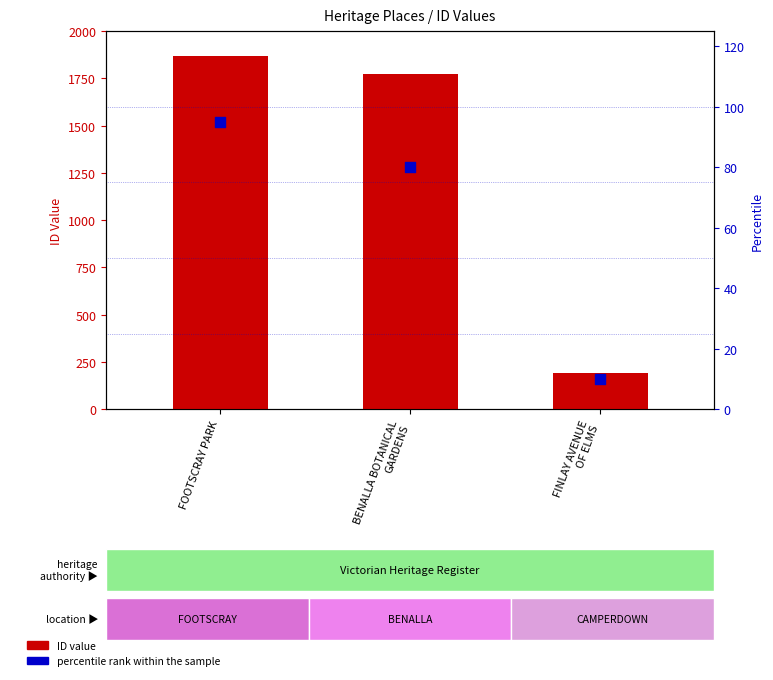

Which series reaches the maximum Y coordinate?

ID value